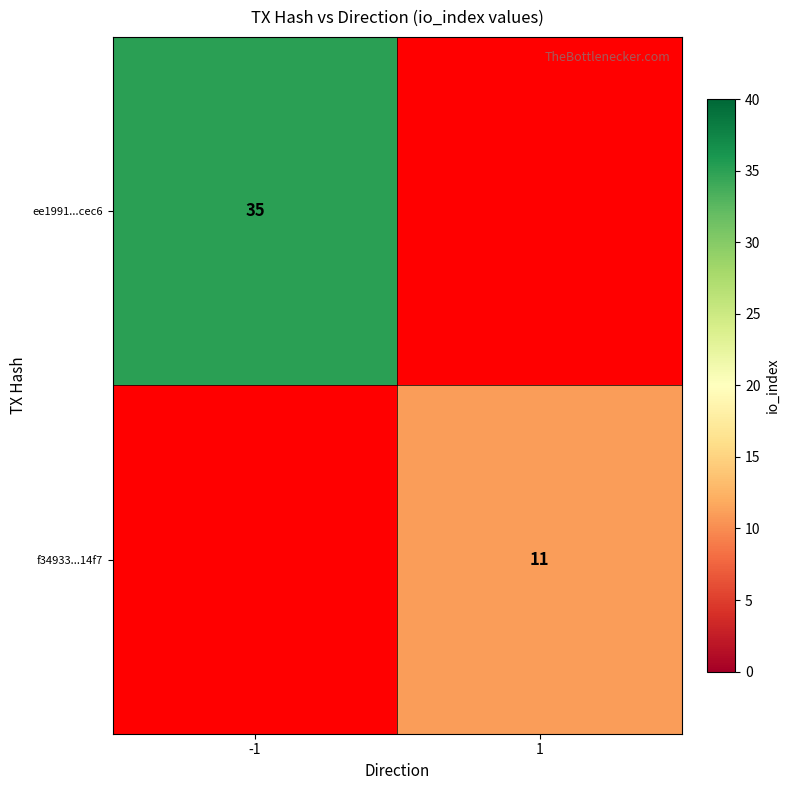

True or false: ee1991...cec6 has a value of 35 at -1.

True